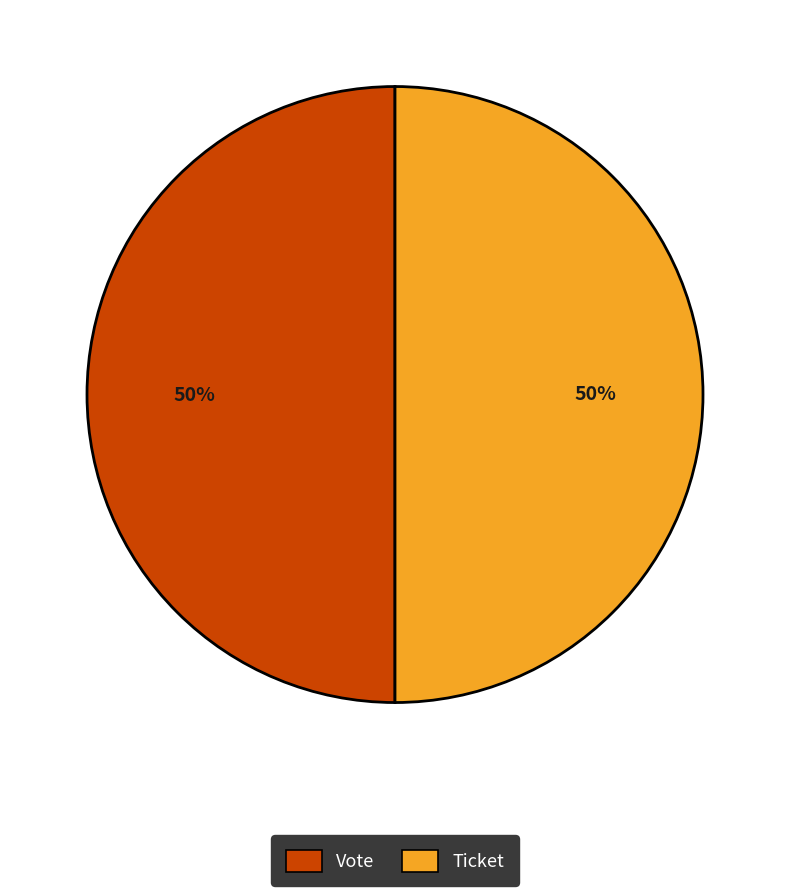

To the nearest percent, what percentage of the pie is Vote?

50%